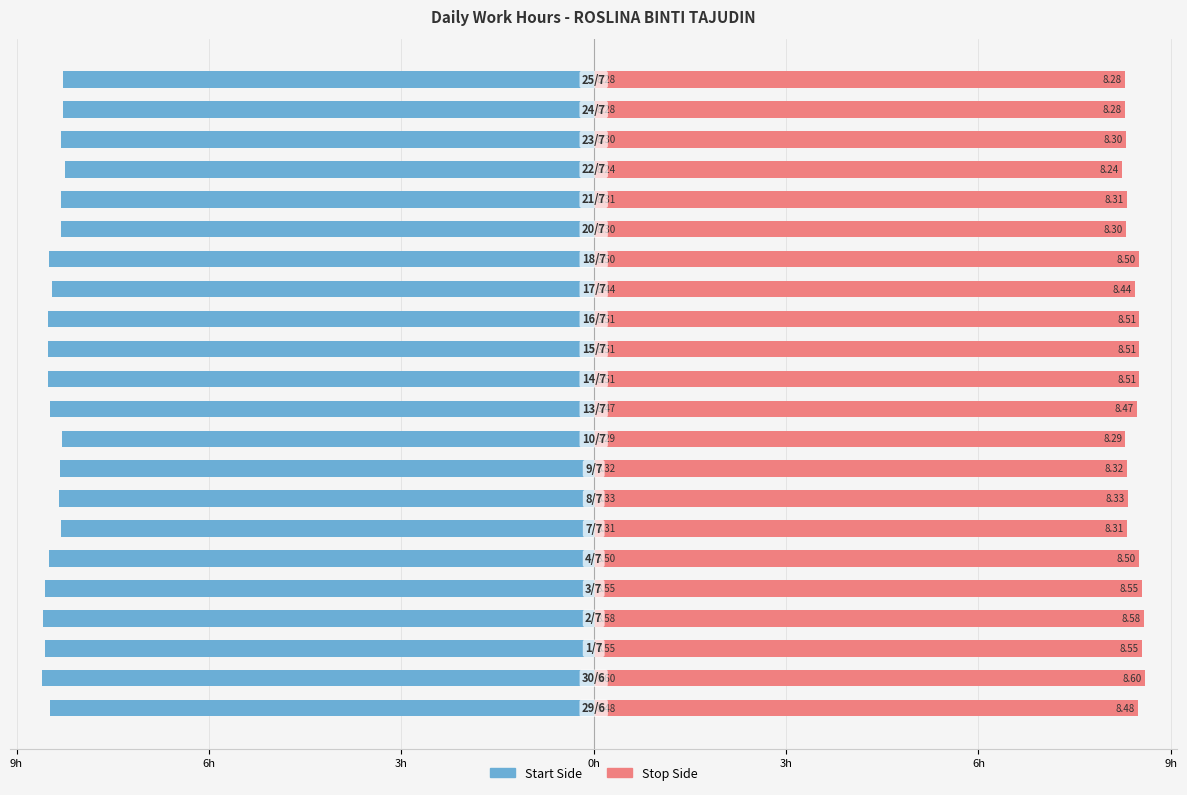

Which series has the largest range (max minus min)?

Start Time Side